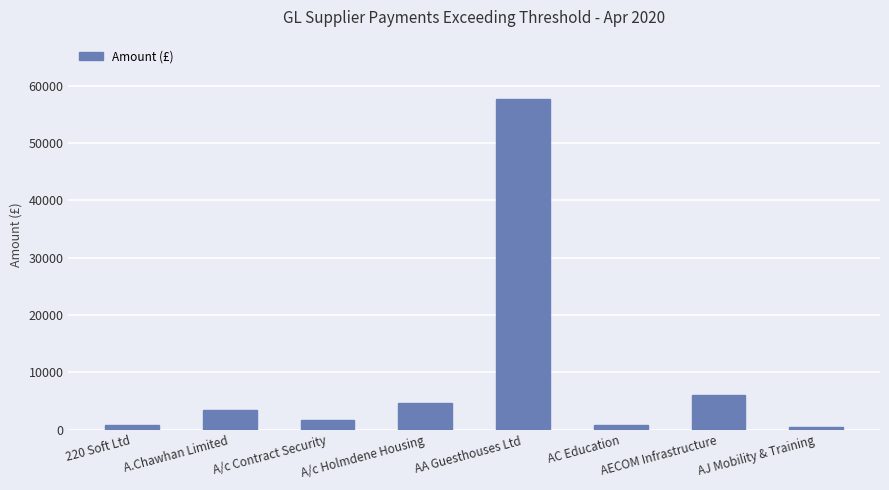

Is it true that the value at AA Guesthouses Ltd is 93818.4?

False